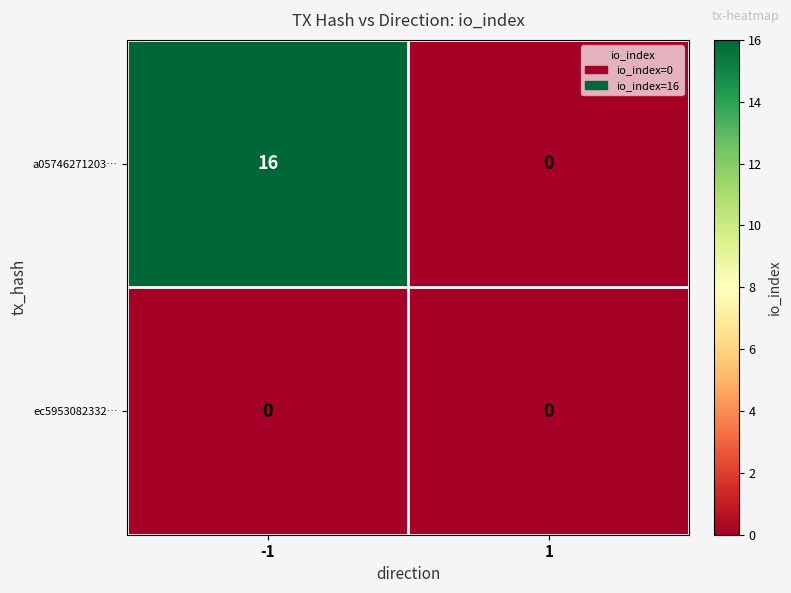

At which category does the chart reach its peak across all series?

-1